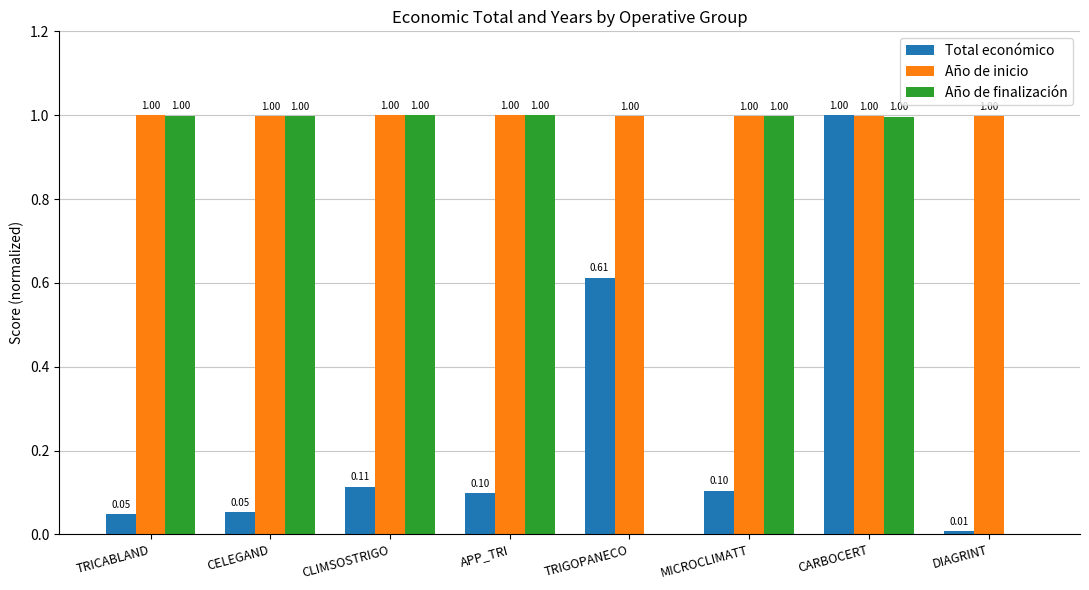

Between TRICABLAND and DIAGRINT, which series saw the biggest shift?

Año de finalización